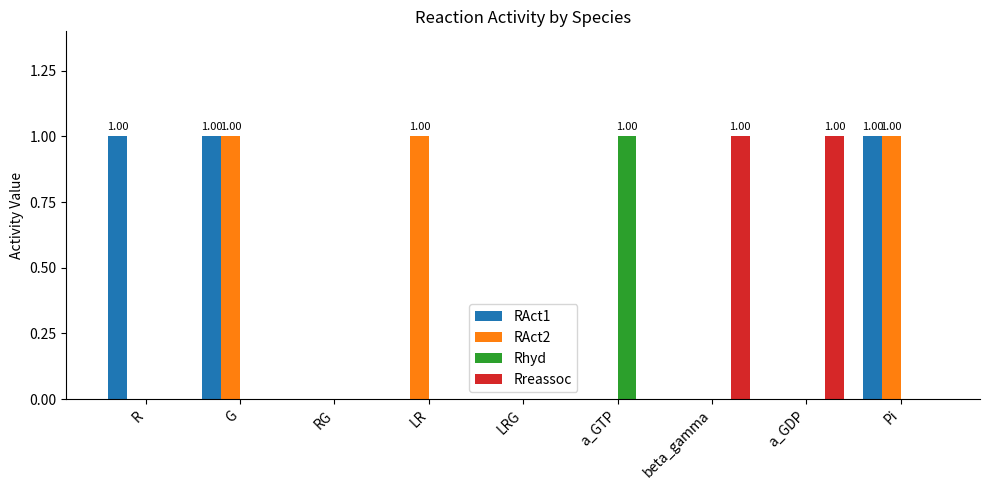

What is the highest value of the Rreassoc series?

1